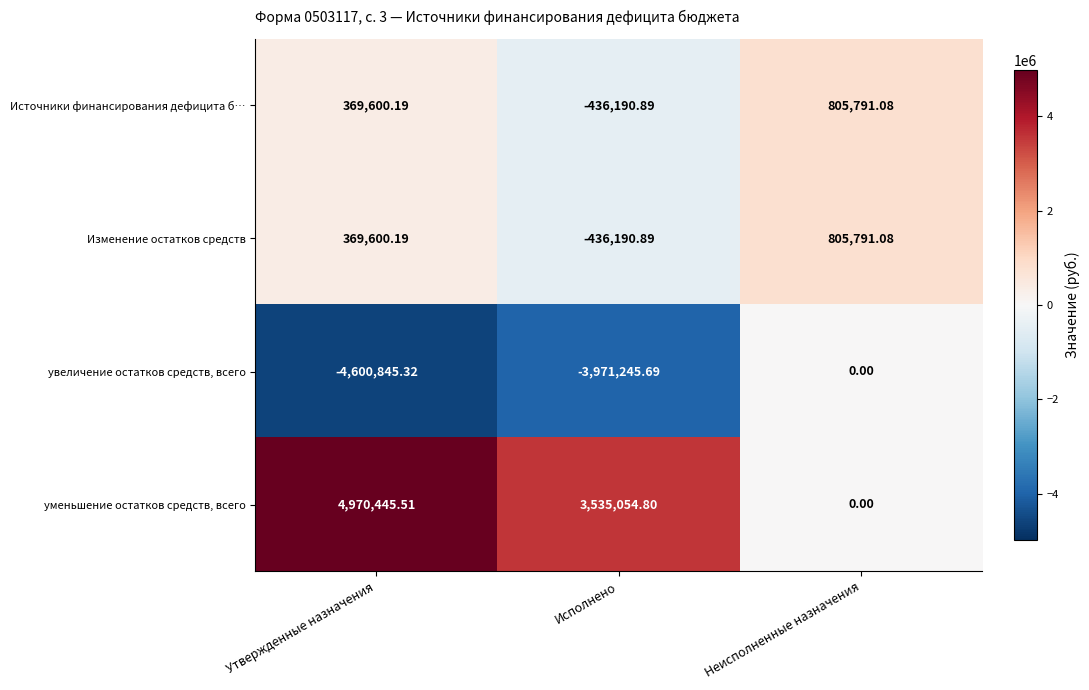

Between Утвержденные назначения and Неисполненные назначения, which series saw the biggest shift?

уменьшение остатков средств, всего